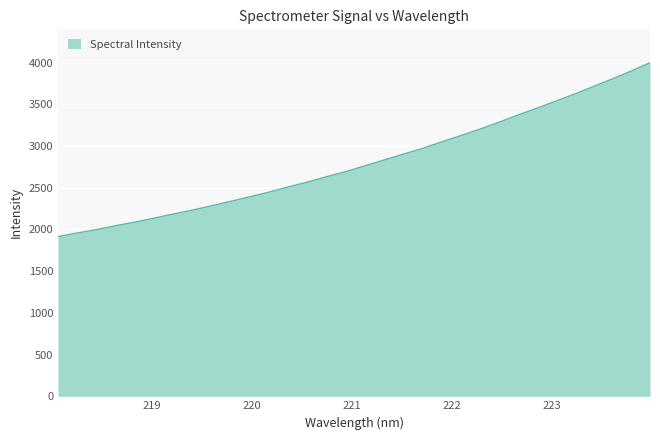

What is the minimum value shown in the chart?

1913.9